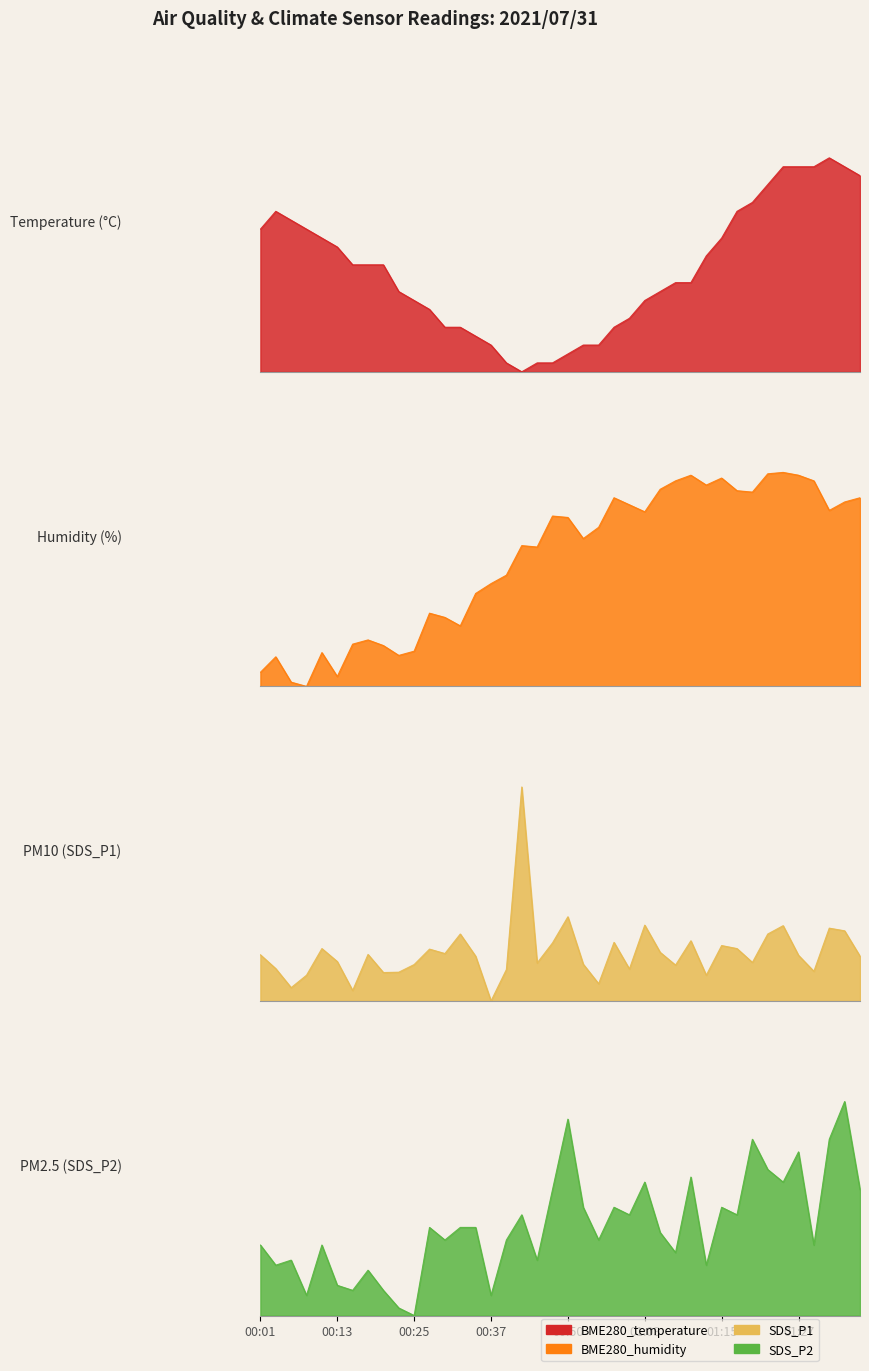

How many interior local valleys does the SDS_P1 series have?

12